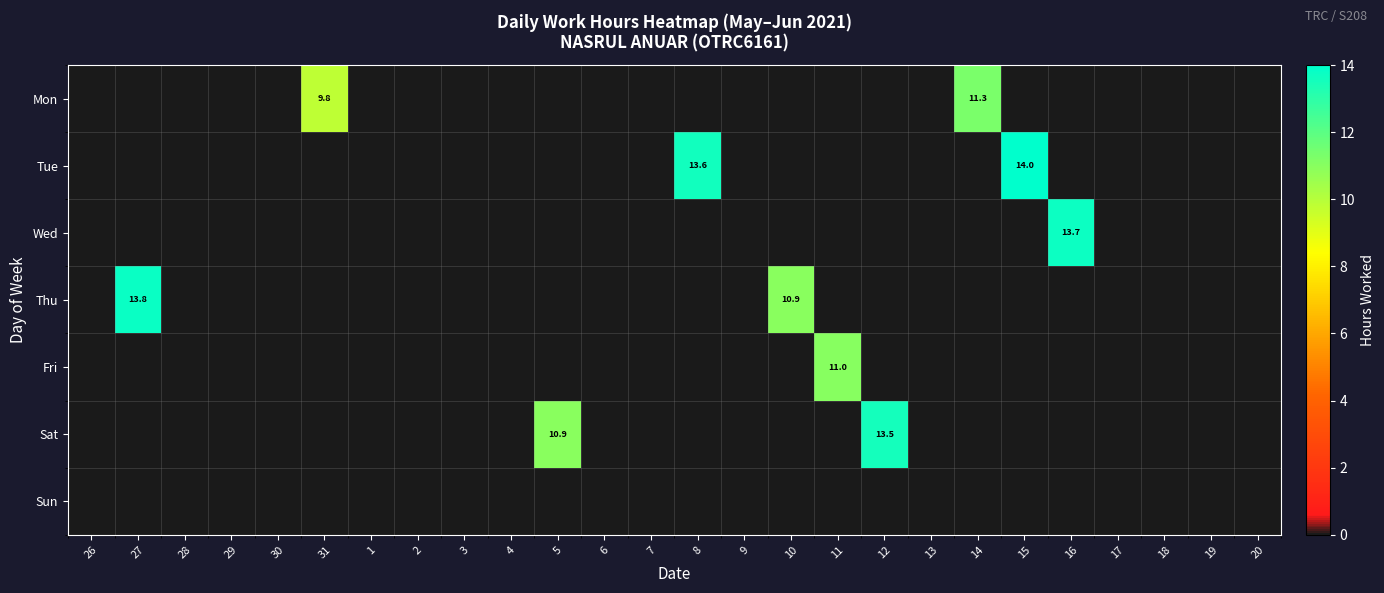

List the series in order of their peak value, highest first.

Tue, Thu, Wed, Sat, Mon, Fri, Sun